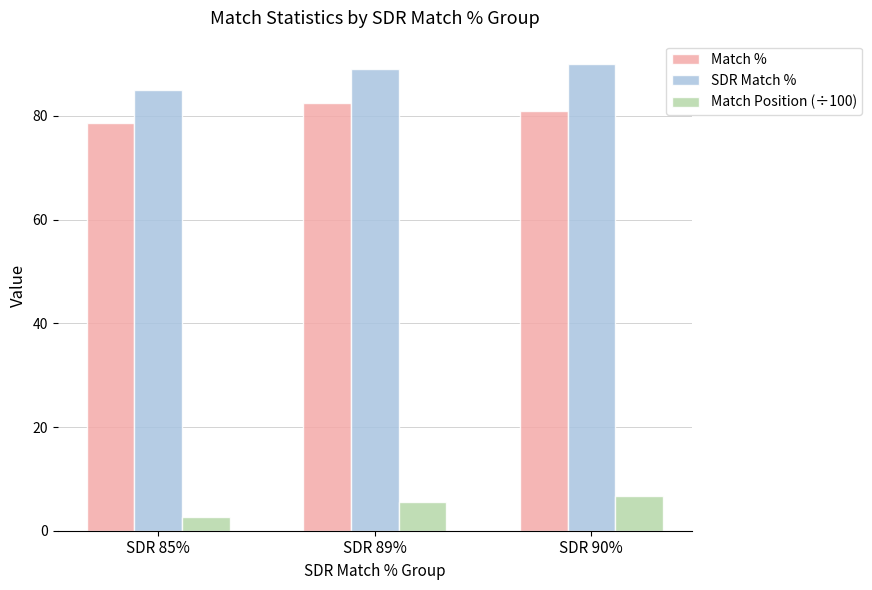

Is the value of Match Position (÷100) at SDR 85% greater than the value of Match % at SDR 85%?

No